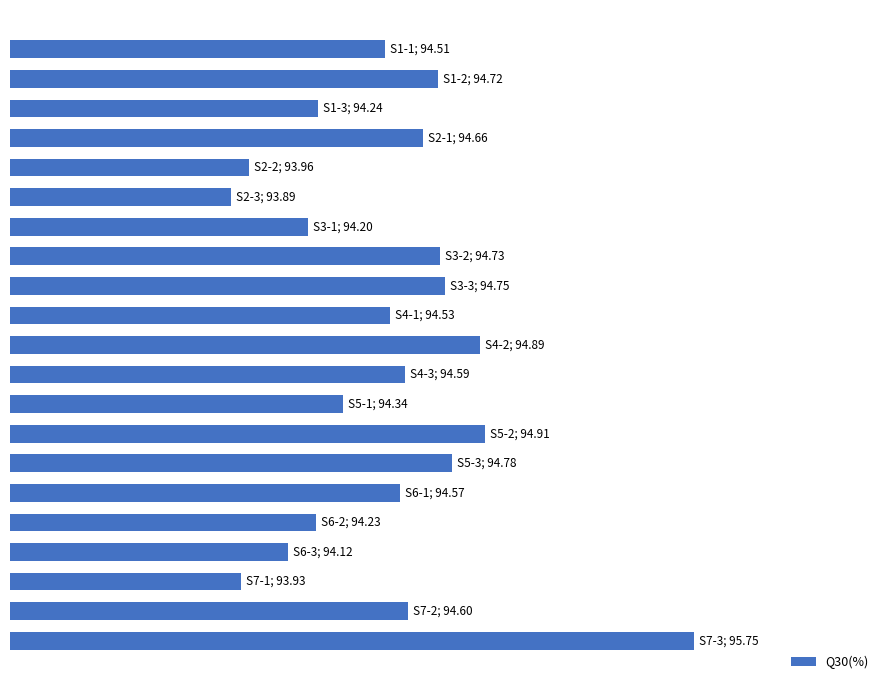

What is the smallest value displayed?

93.9